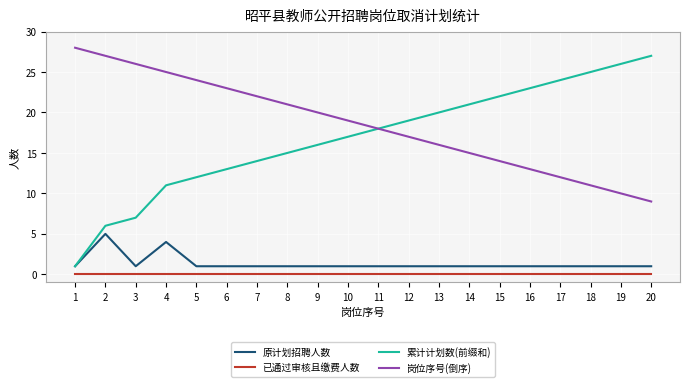

Which series has the widest spread of values?

累计计划数(前缀和)